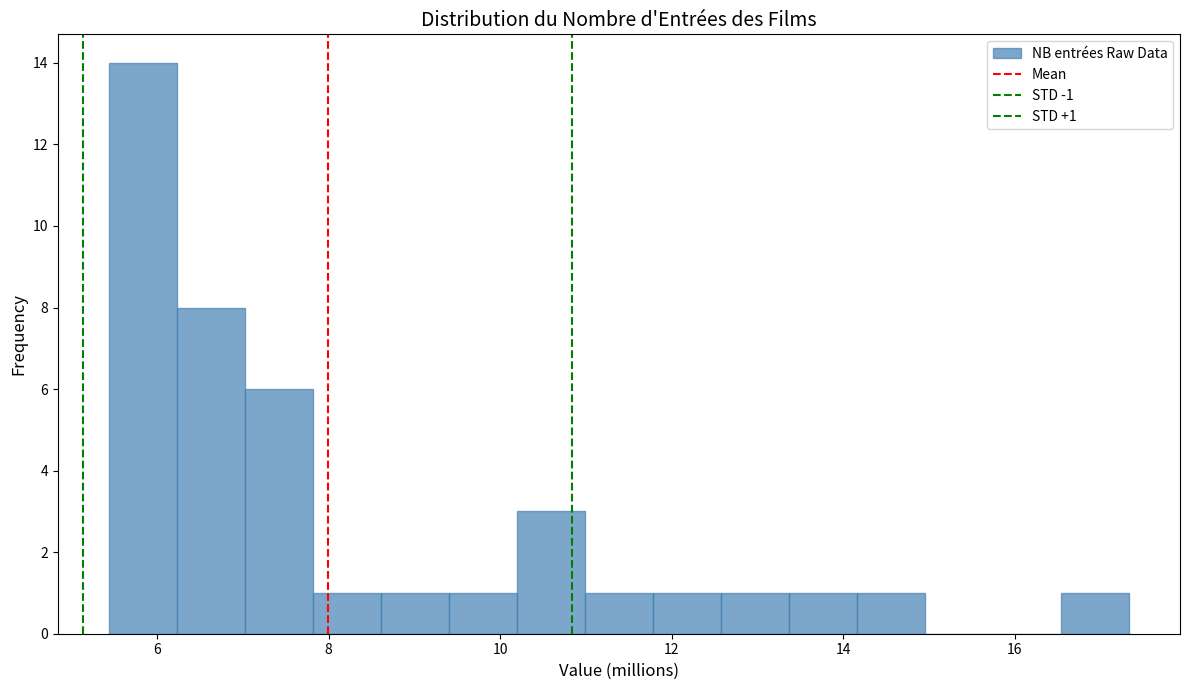

Around what value on the x-axis is the tallest bar? Give the approximate position of its centre, as read against the axis.

5.8